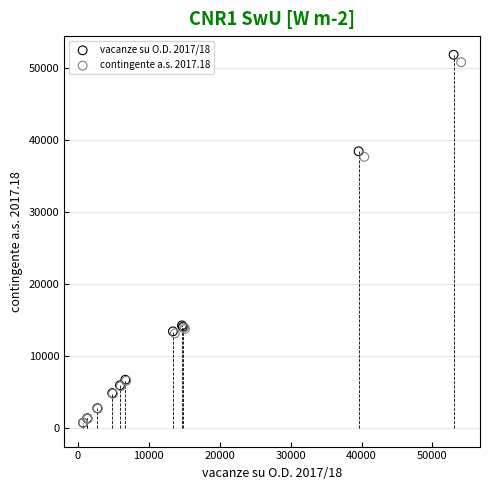

Which series reaches the maximum Y coordinate?

vacanze su O.D. 2017/18